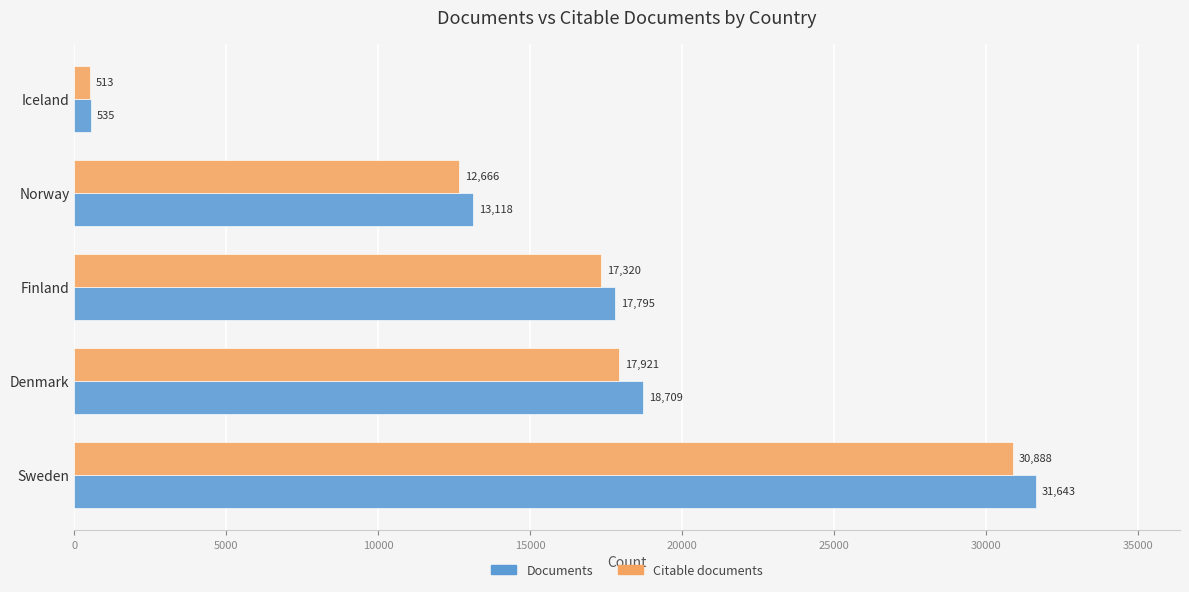

What is the approximate value of Citable documents at Sweden, to the nearest 100?

30900